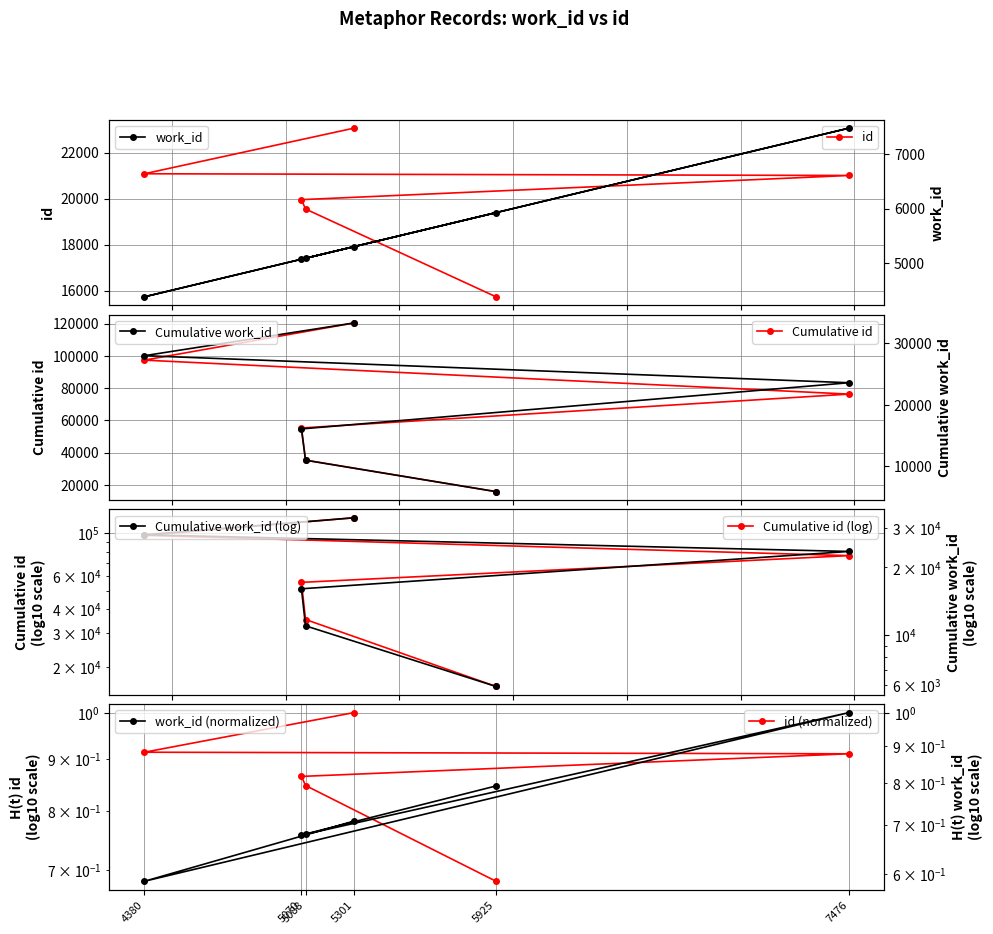

Which category has the lowest value in the id series?

5925